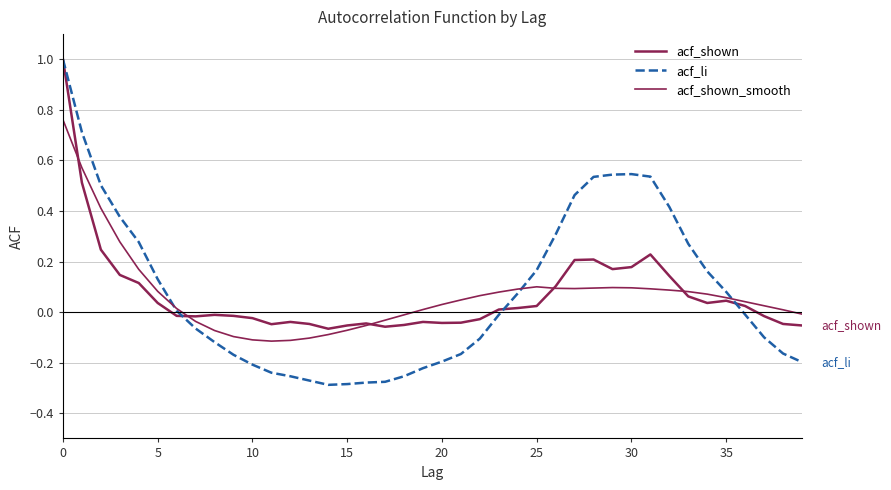

Does the chart display data point markers on the line(s)?

No